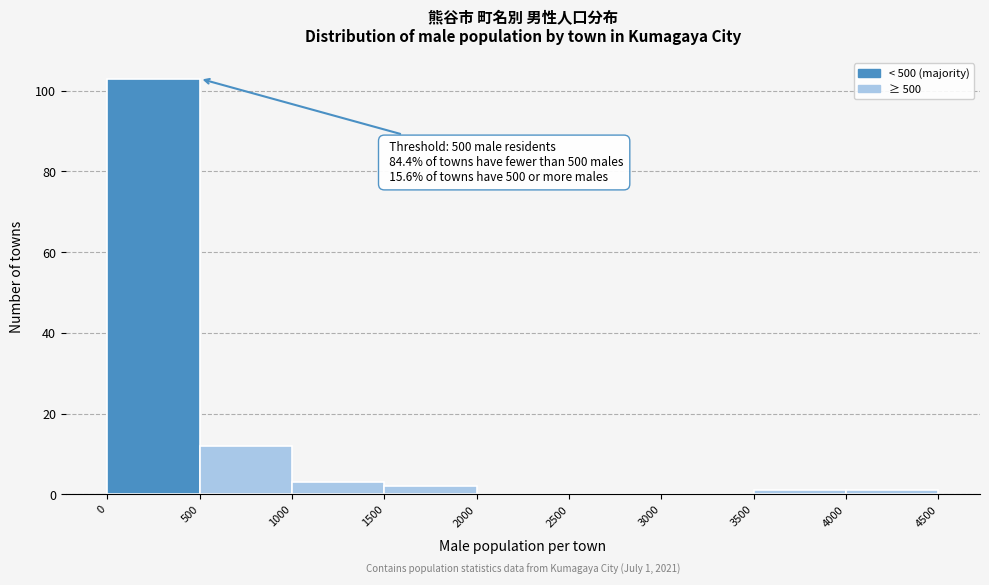

Over which range of the x-axis is the bar tallest?

0 to 500